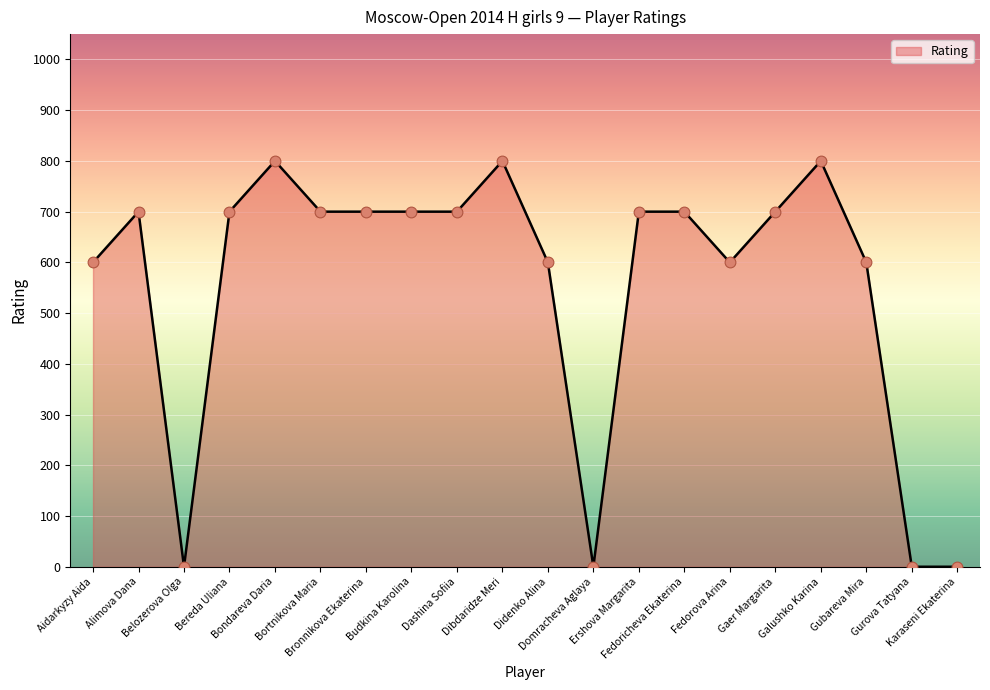

Approximately how many times larger is the value at Bortnikova Maria compared to Galushko Karina?

0.9